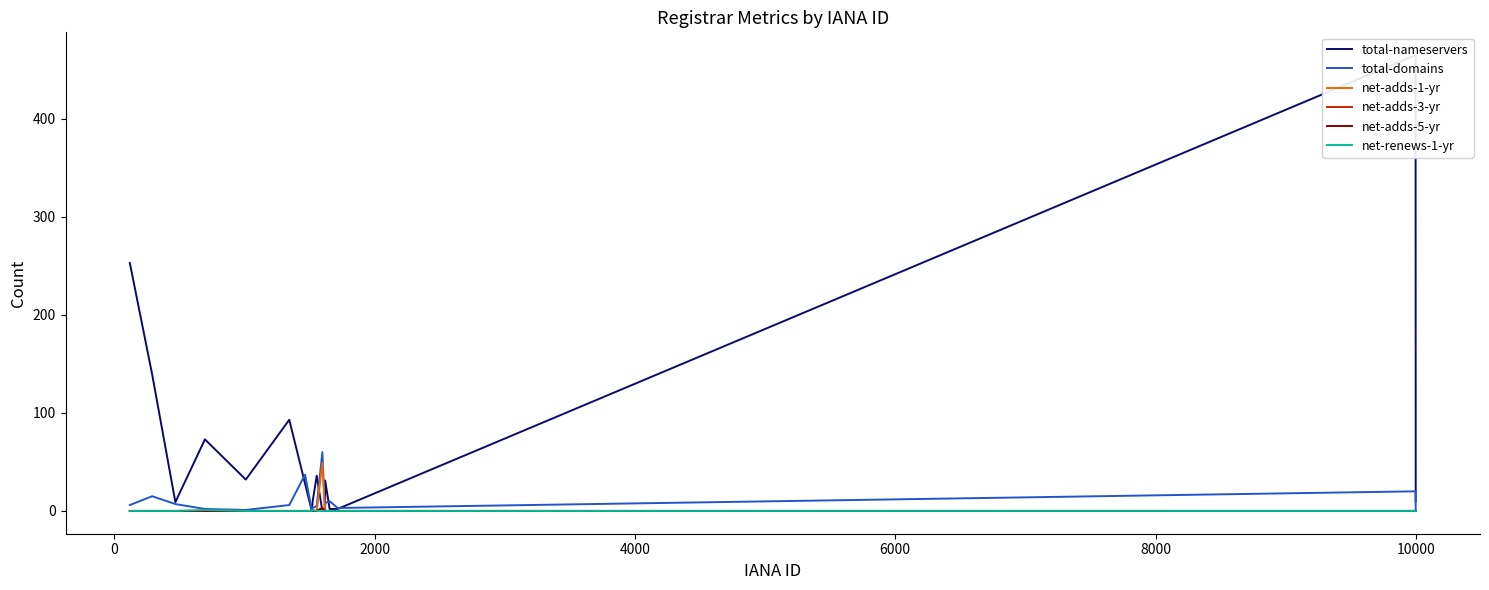

True or false: net-renews-1-yr and total-domains intersect in this chart.

False